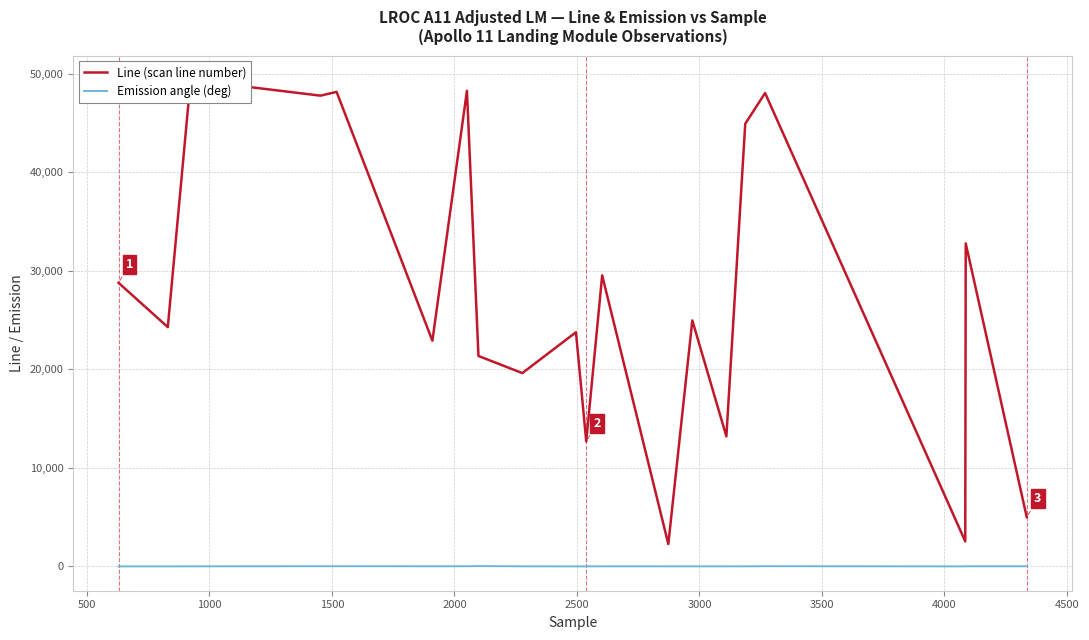

How many values in the Emission angle (deg) series are below 8?

10